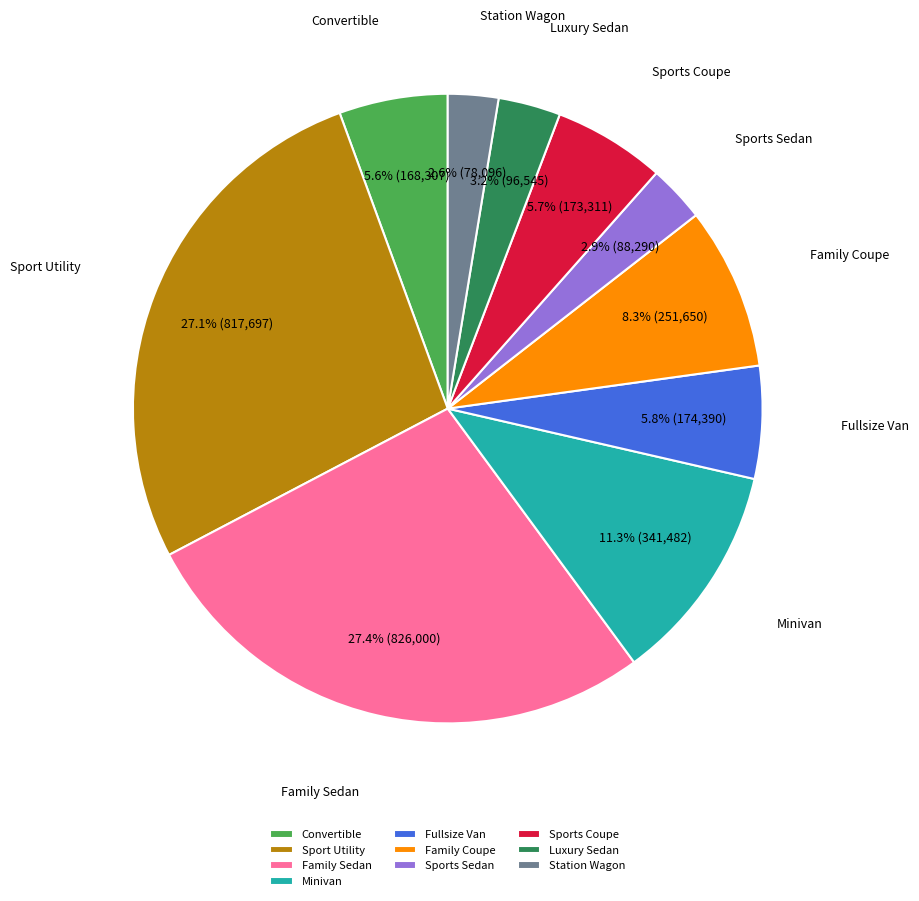

To the nearest percent, what is the average slice percentage?

10%